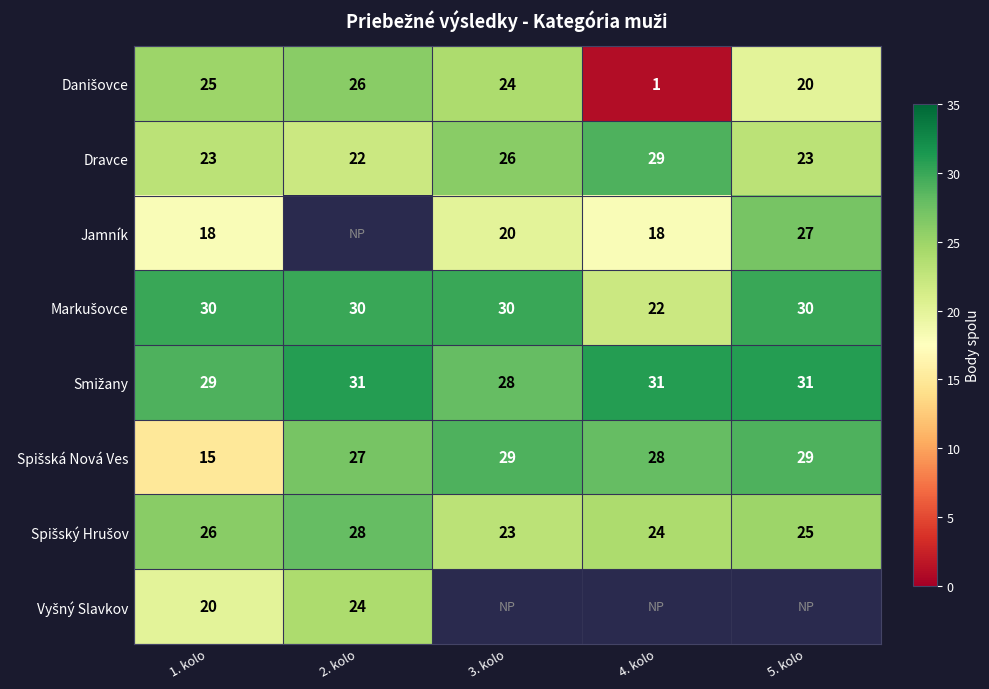

Where is Dravce nearest to the value 25?

3. kolo